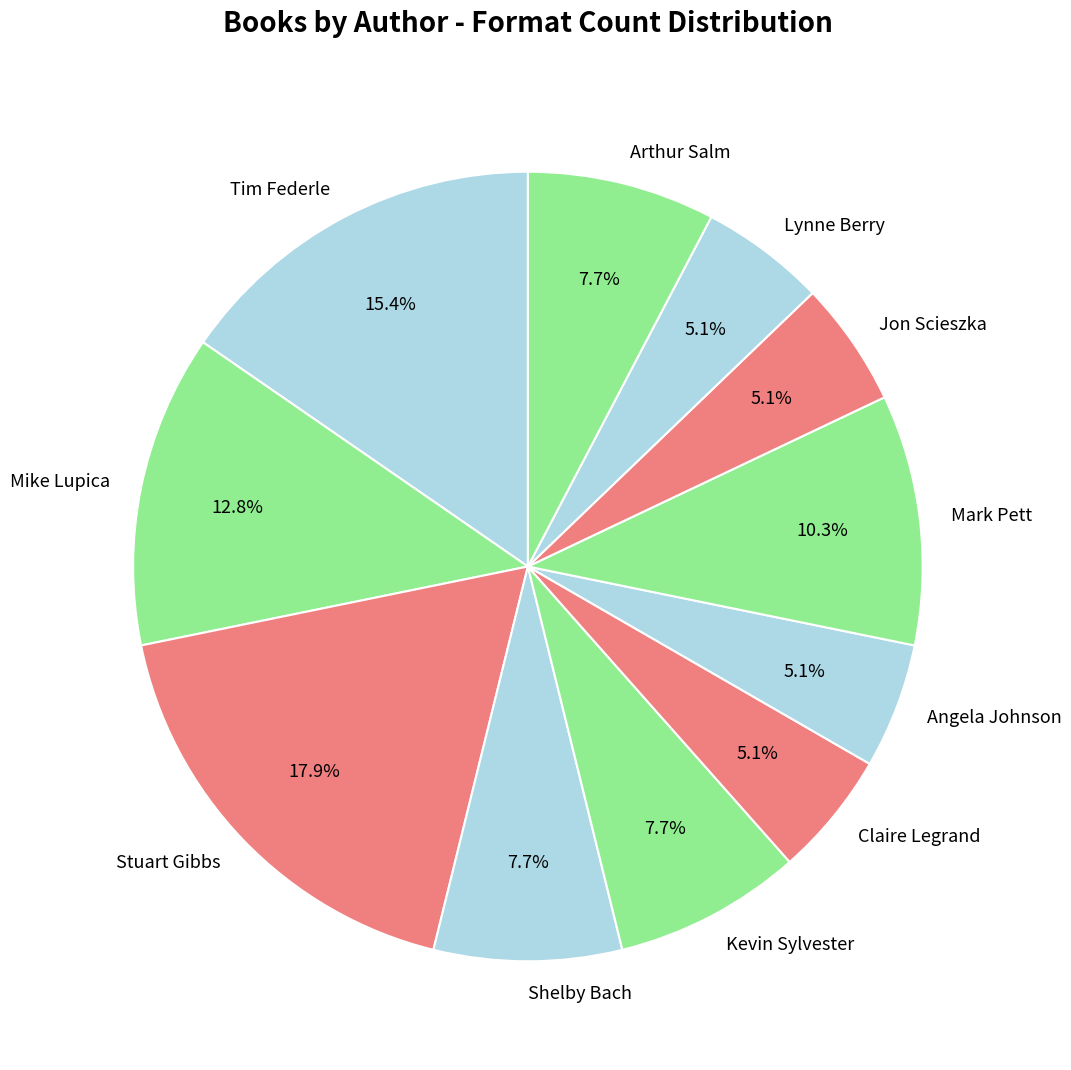

How many slices are in this pie chart?

11